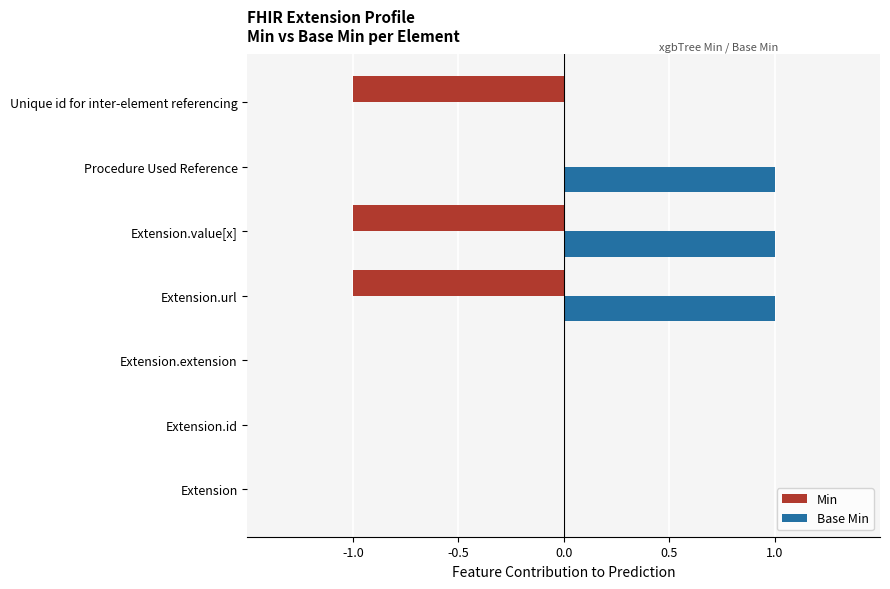

The value of Base Min at Extension.value[x] is 2. True or false?

False